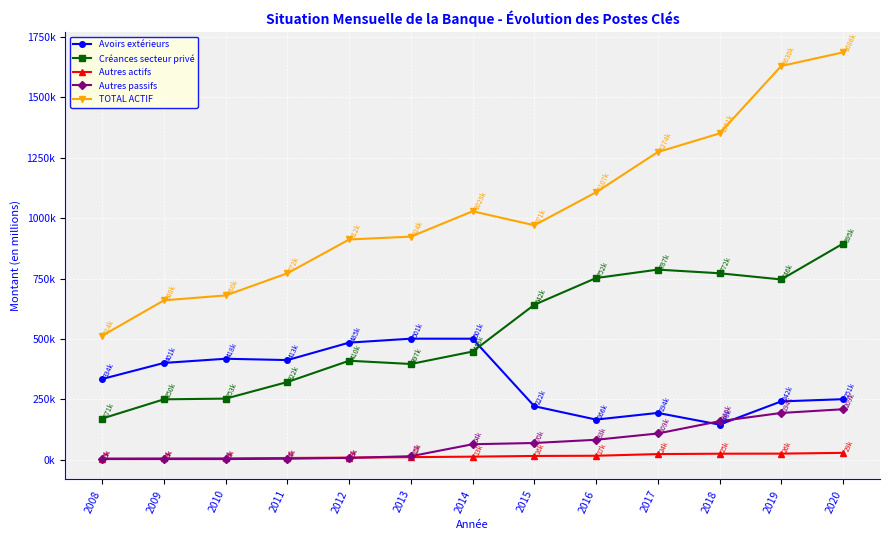

At how many categories does at least one series exceed 703272?

10